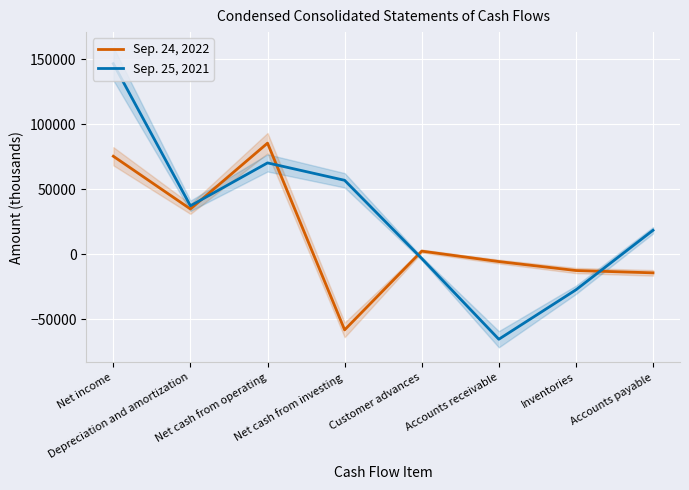

How many values in Sep. 25, 2021 are below zero?

3